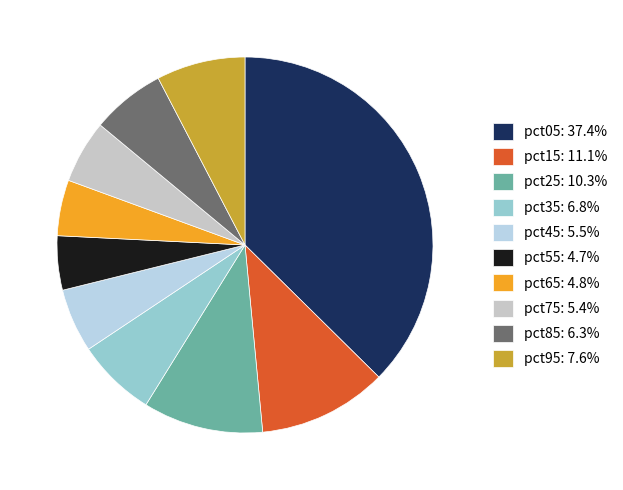

Count the number of slices in the pie.

10